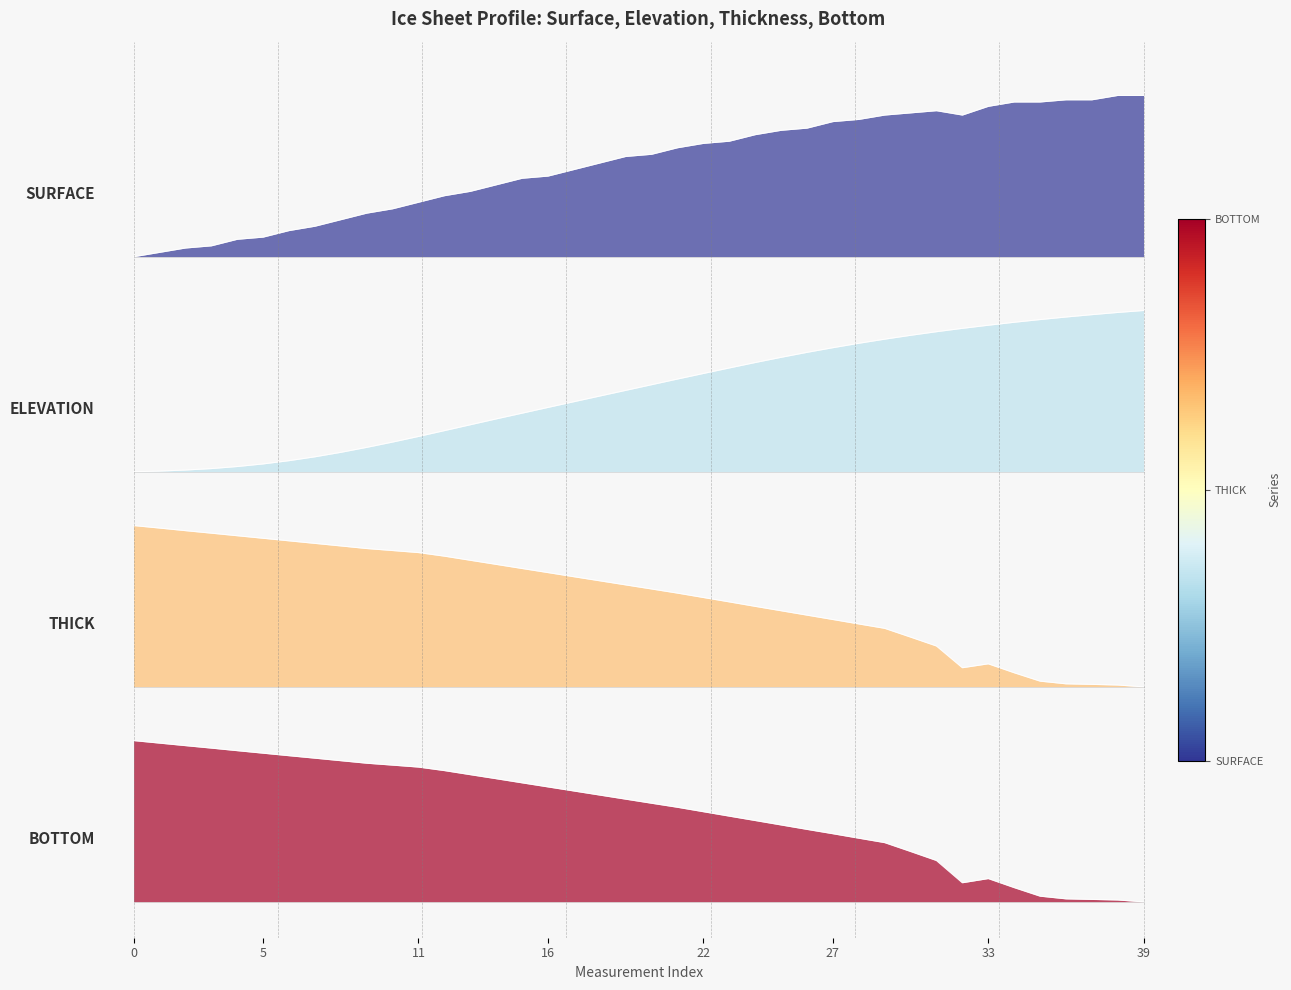

What are all the series names shown in the legend?

SURFACE, ELEVATION, THICK, BOTTOM